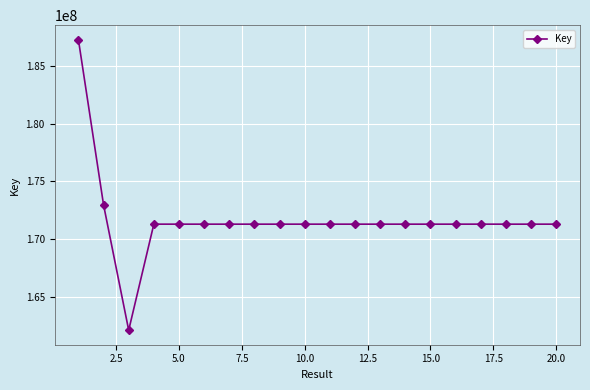

What is the sum of all values?

3434294146